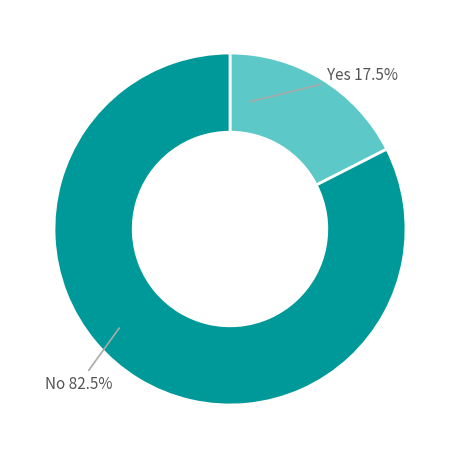

Is there a majority slice in this chart?

Yes